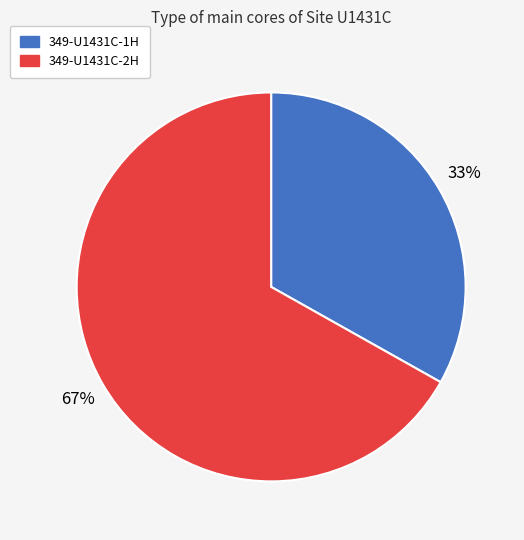

Is 349-U1431C-1H the majority of the pie?

No